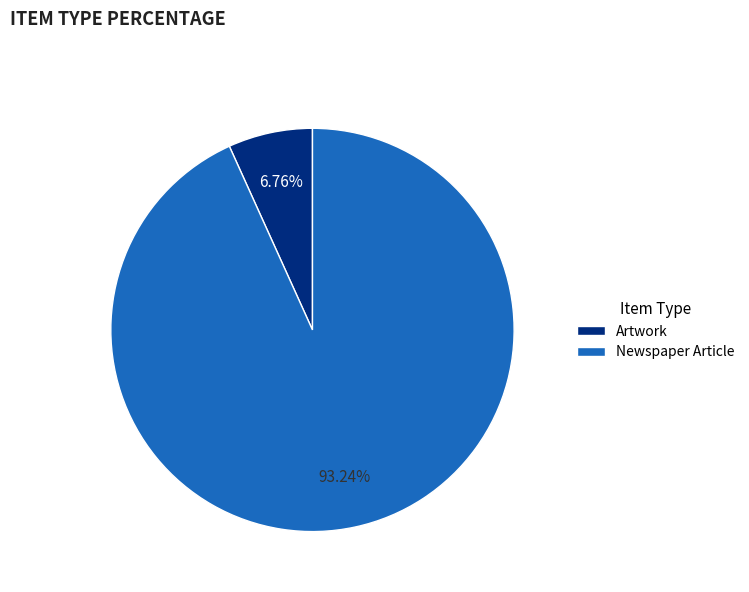

Which category has the smallest portion of the pie?

Artwork